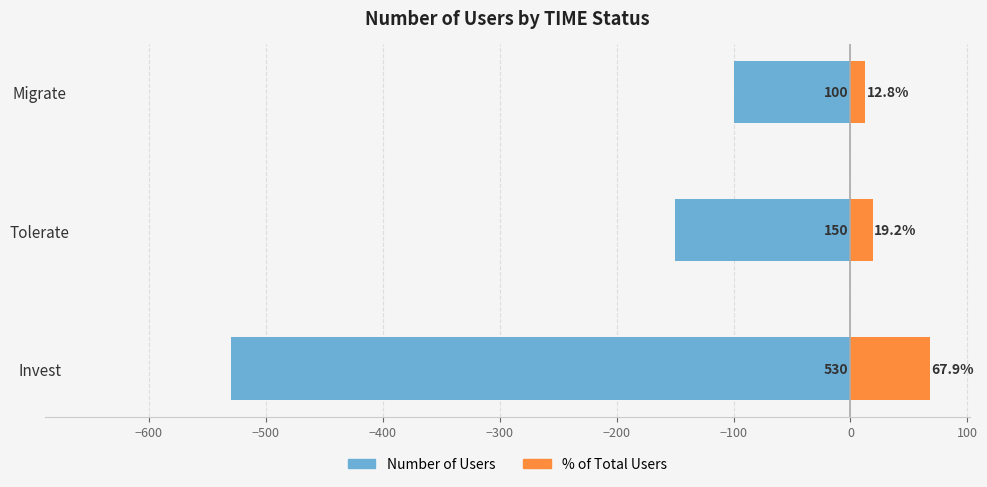

Is it true that Number of Users equals -200.5 at Invest?

False